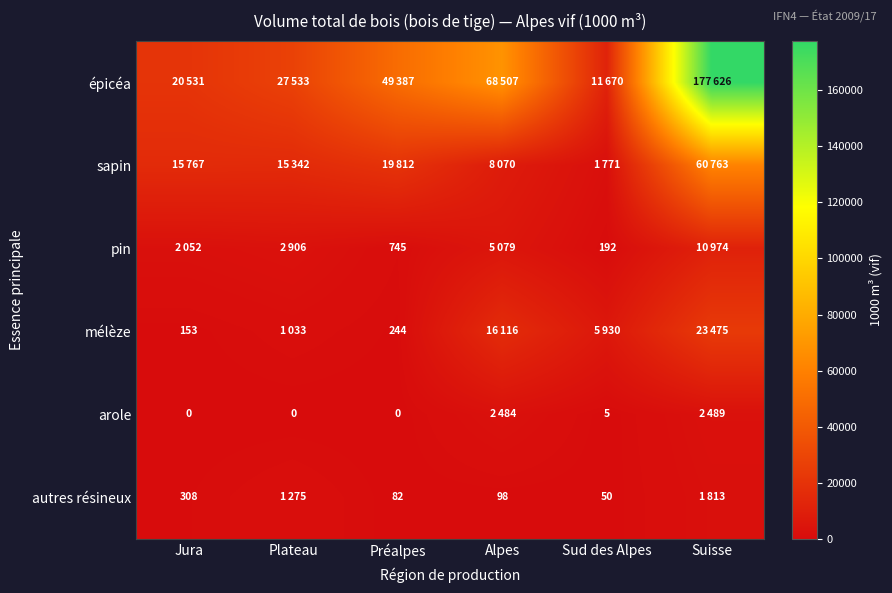

At which label does arole first exceed 5?

Alpes